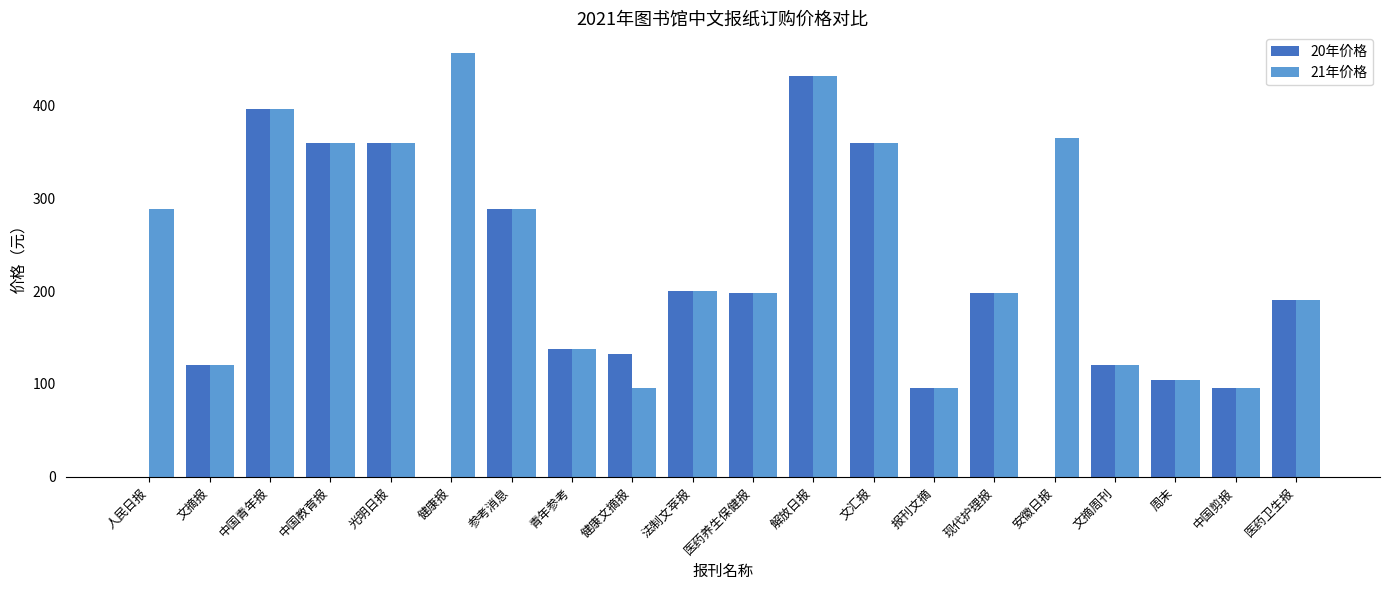

How many series are shown in this chart?

2